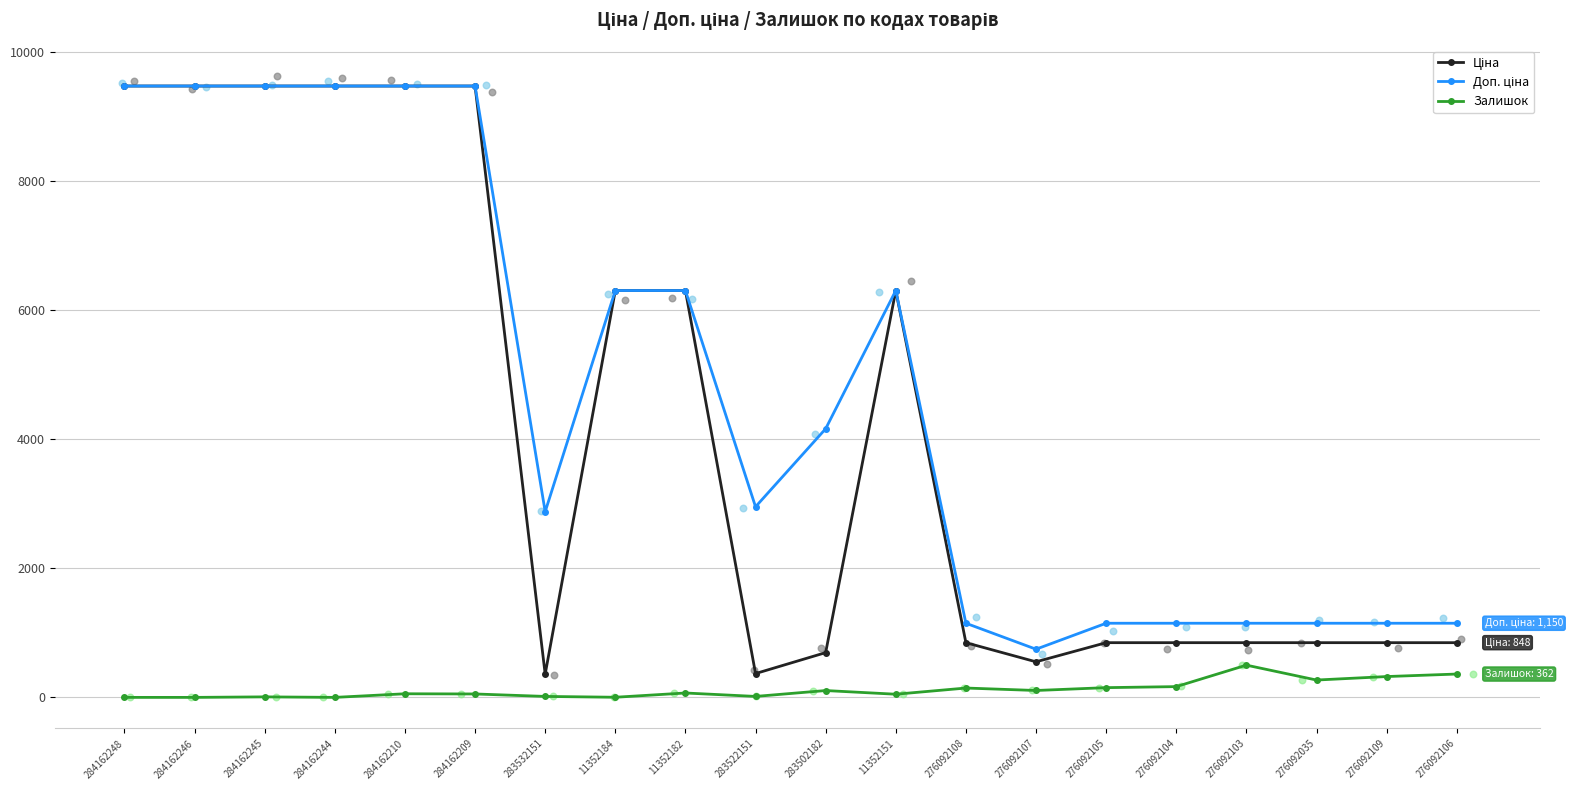

What are all the series names shown in the legend?

Ціна, Доп. ціна, Залишок